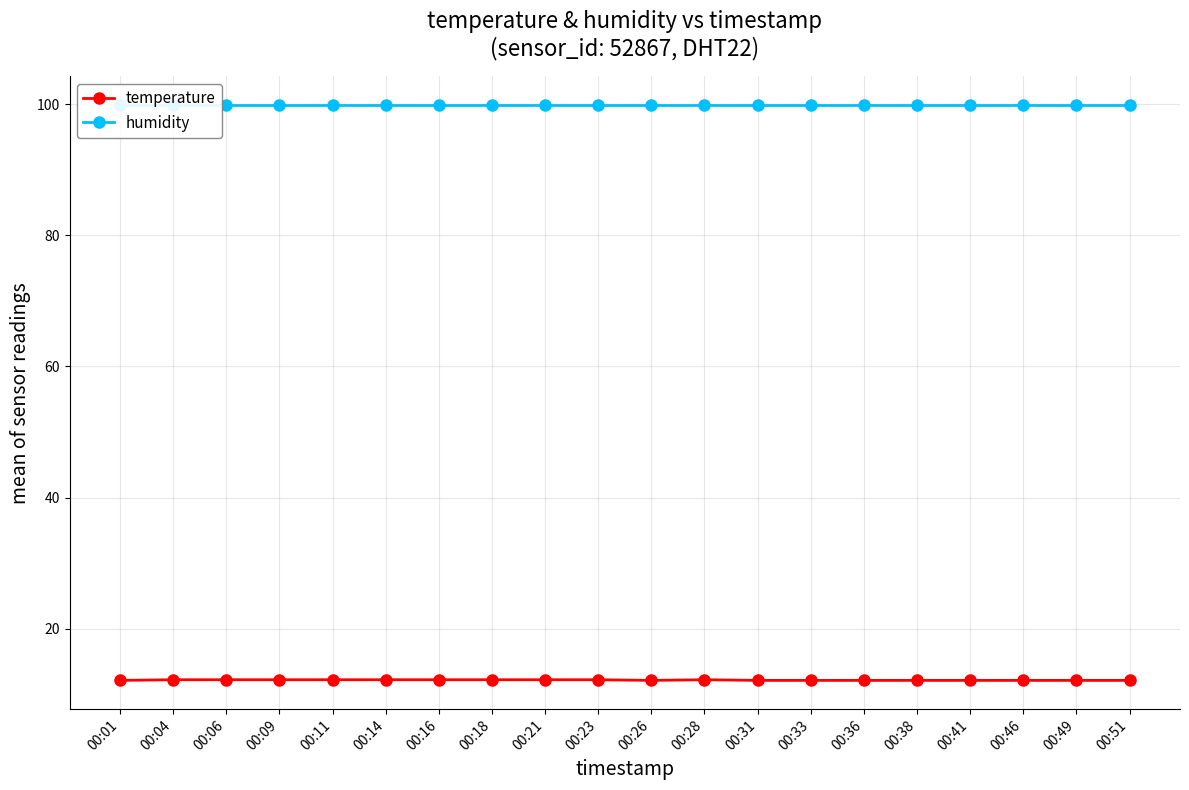

Does the chart display data point markers on the line(s)?

Yes